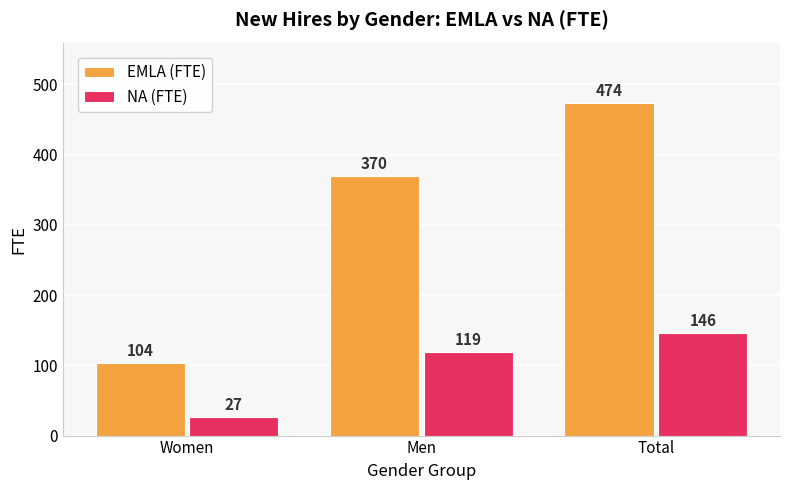

Which series changed the most between Men and Total?

EMLA (FTE)